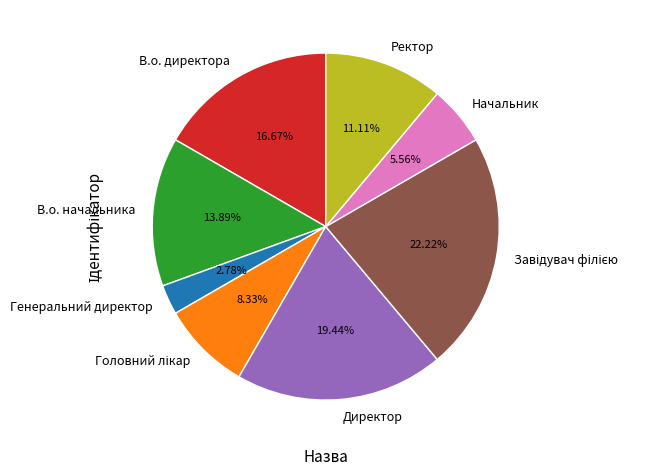

Count the number of slices in the pie.

8